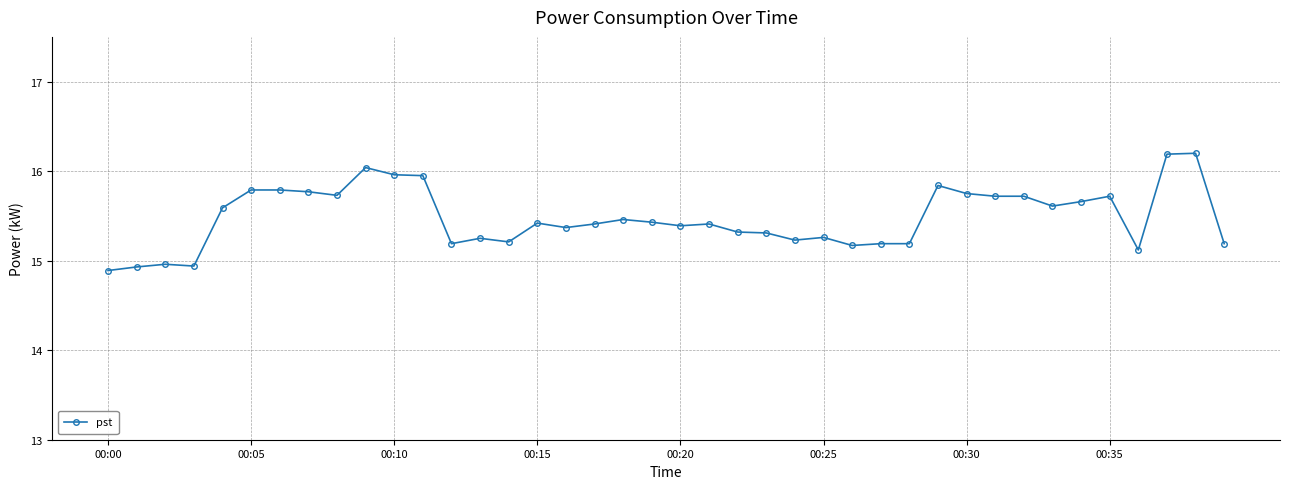

True or false: the data has more than 1 interior local peaks.

True